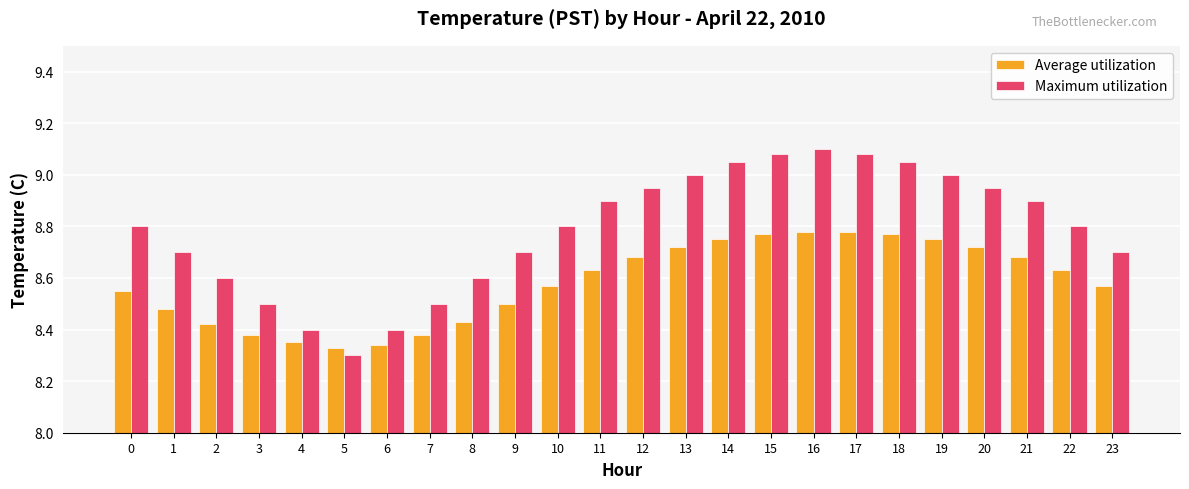

The Average utilization series shows 8.8 at 19. True or false?

True